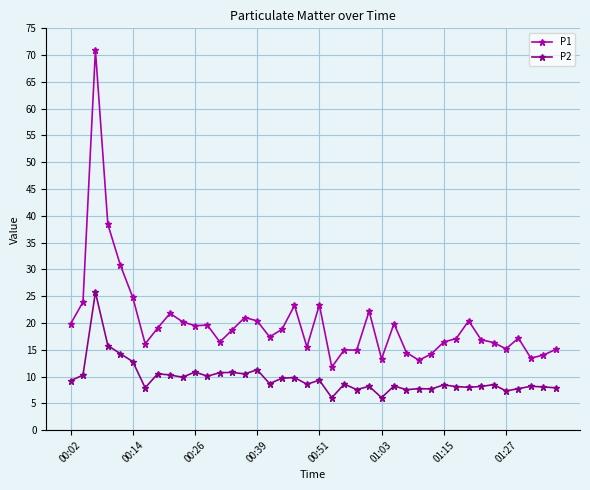

Which series has the widest spread of values?

P1